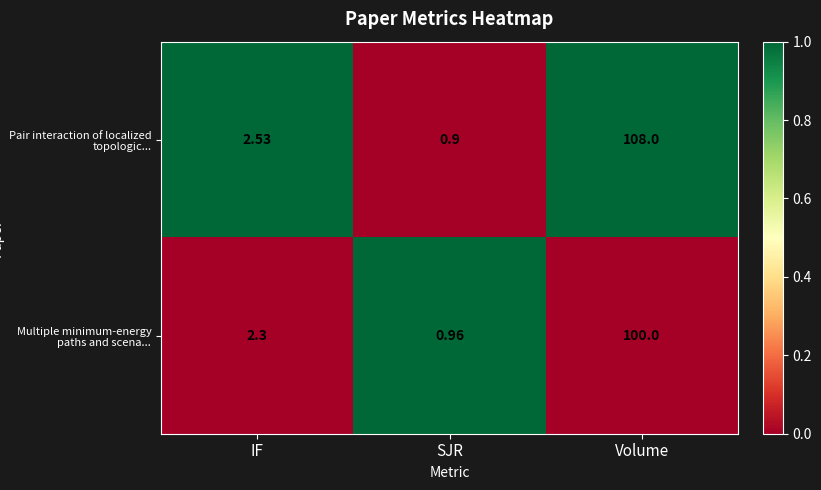

How many data points in Pair interaction of localized topologic... are less than 2?

1